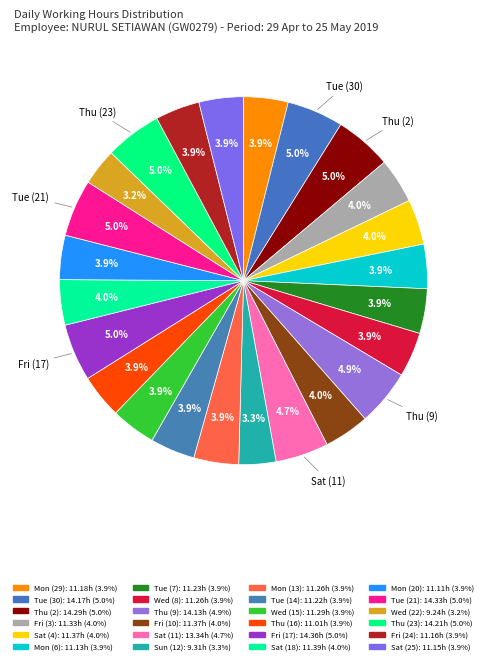

How many segments does this pie chart have?

24